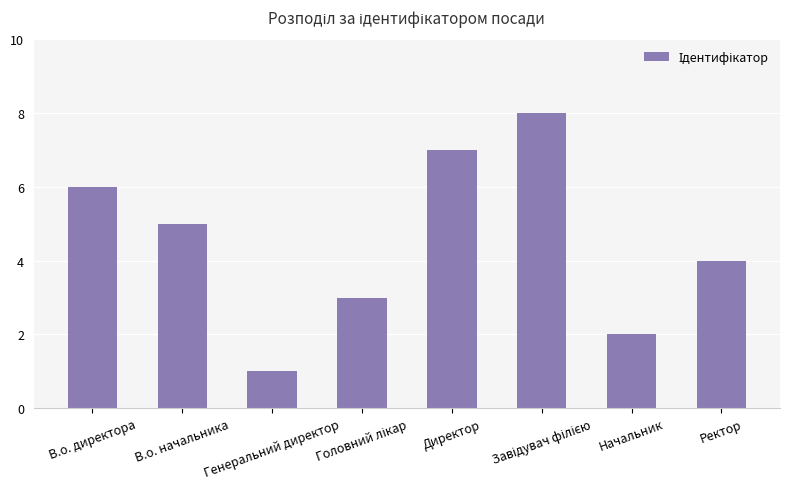

At which label does the data first exceed 5?

В.о. директора